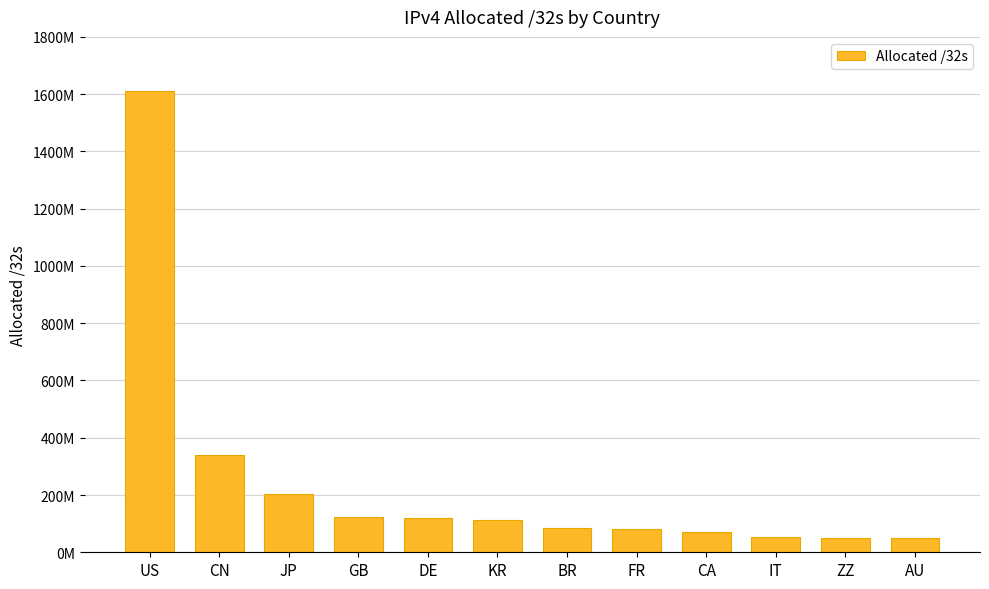

Rank the categories by value from highest to lowest.

US, CN, JP, GB, DE, KR, BR, FR, CA, IT, ZZ, AU